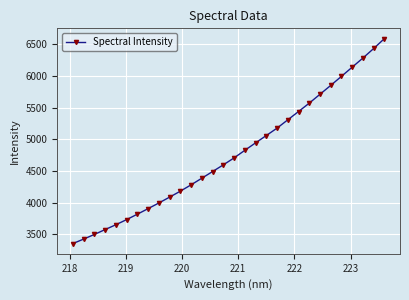

What is the sum of all values?

143058.5